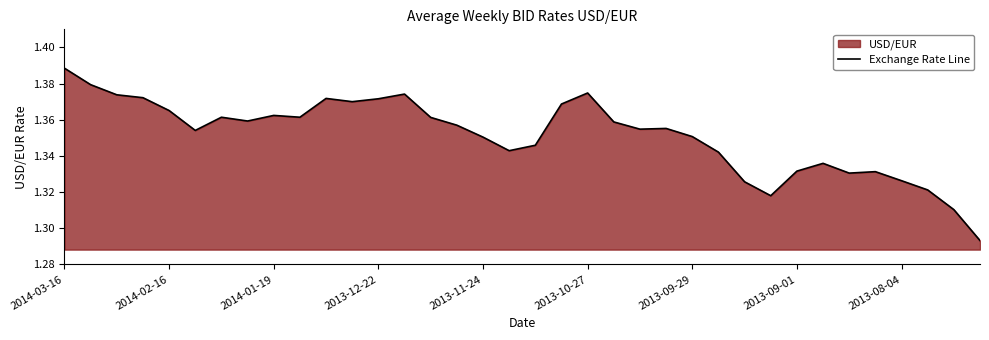

How many categories are shown in the chart?

36